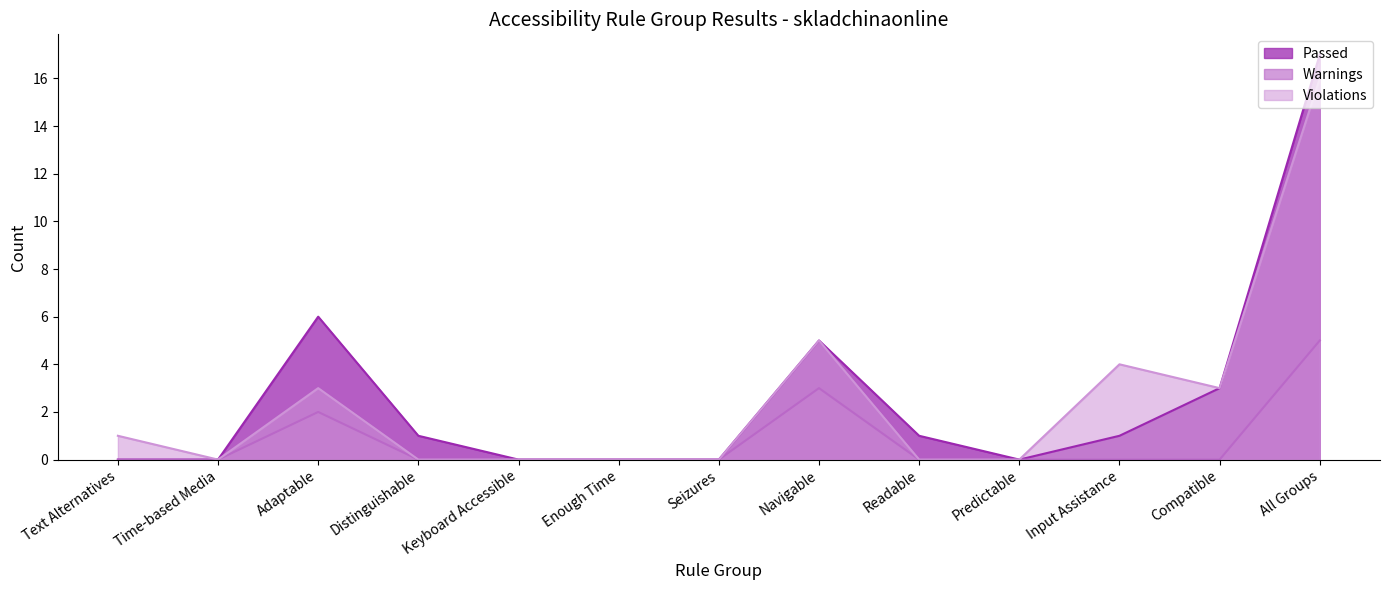

What is the difference between the maximum and minimum values in the Warnings series?

5